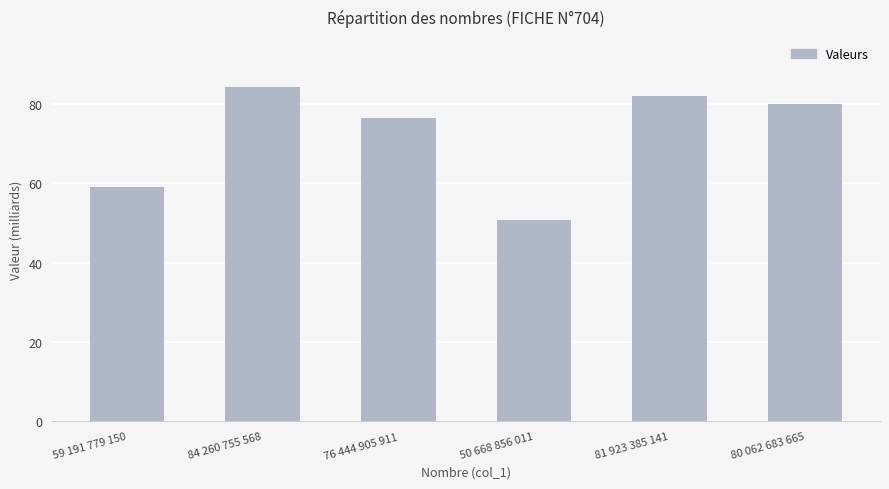

What is the minimum value shown in the chart?

50668856011